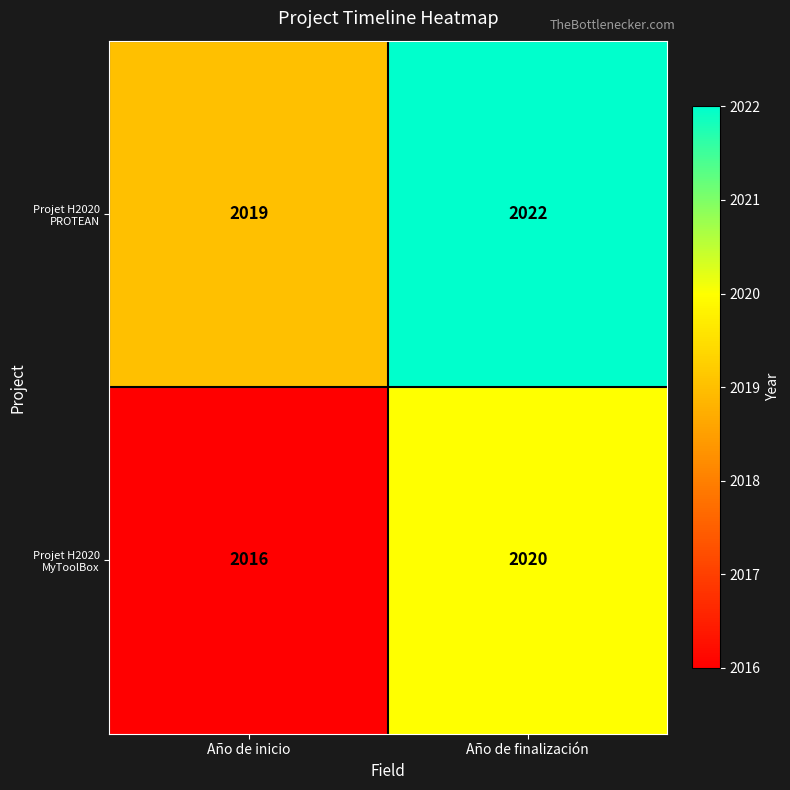

Count the number of data series in this chart.

2